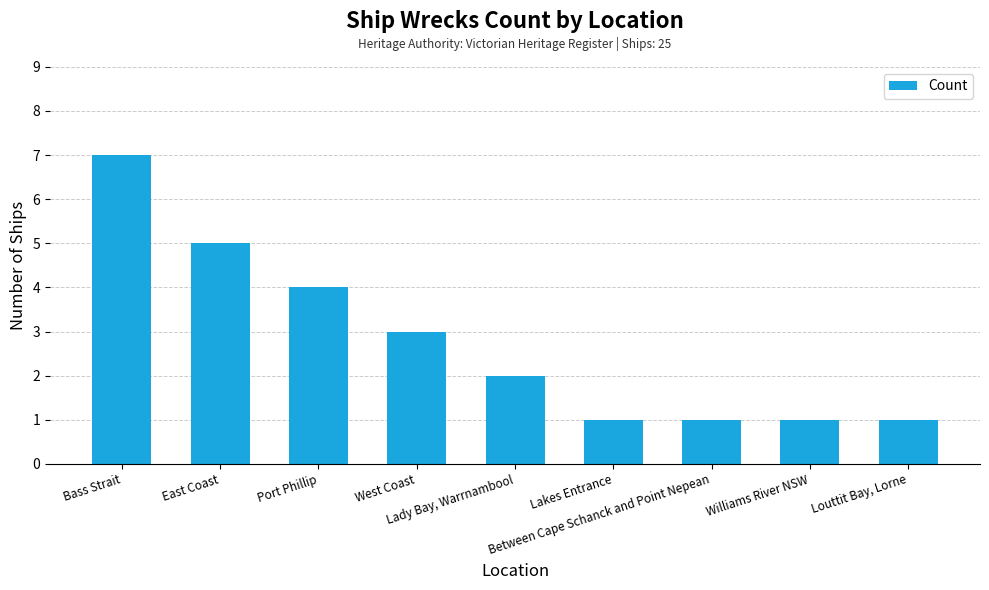

What position from the right is Louttit Bay, Lorne?

1